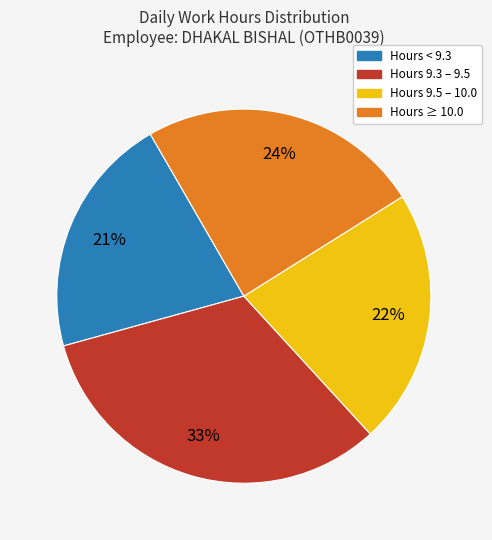

Is there a majority slice in this chart?

No